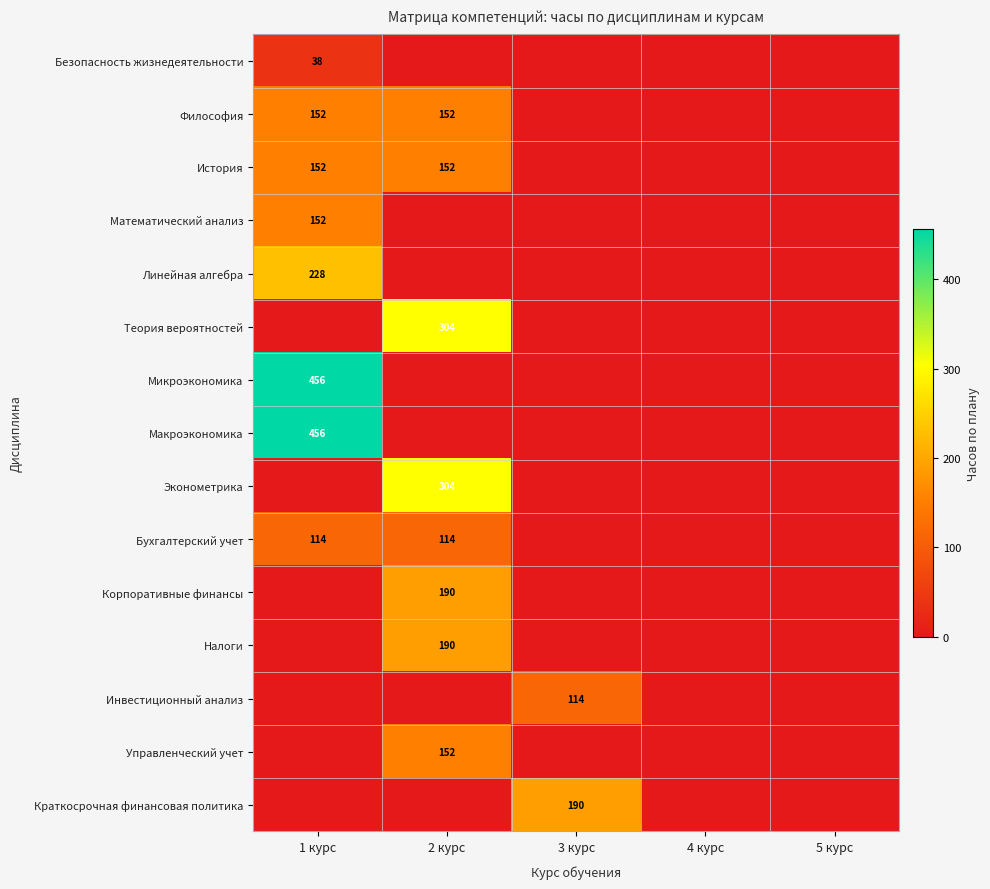

The value of Микроэкономика at 1 курс is 456. True or false?

True